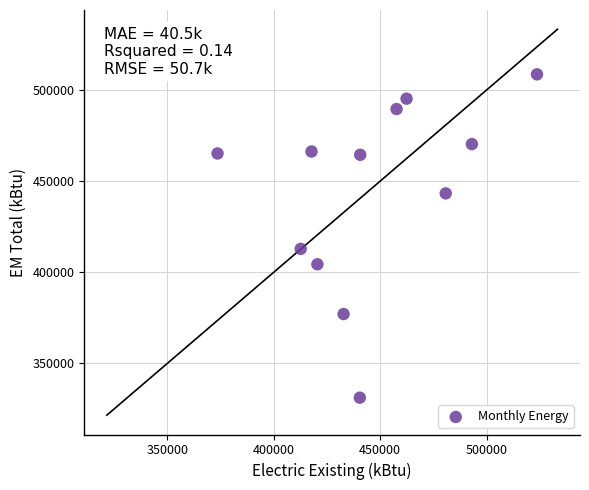

What is the range of X values (max minus min)?

150156.8